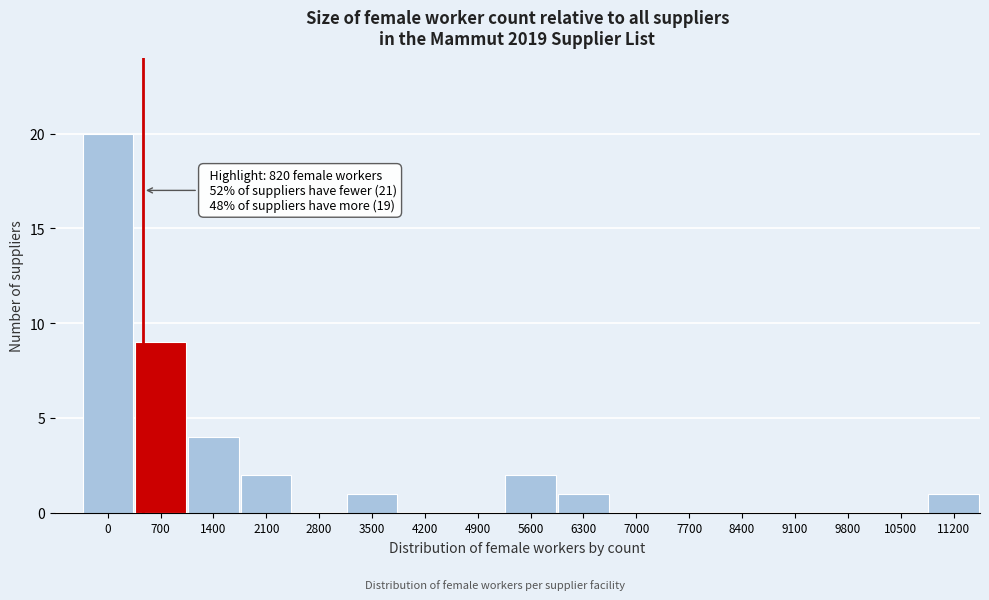

Reading left to right, transcribe all the data shown in this chart.

0=20	700=9	1400=4	2100=2	2800=0	3500=1	4200=0	4900=0	5600=2	6300=1	7000=0	7700=0	8400=0	9100=0	9800=0	10500=0	11200=1